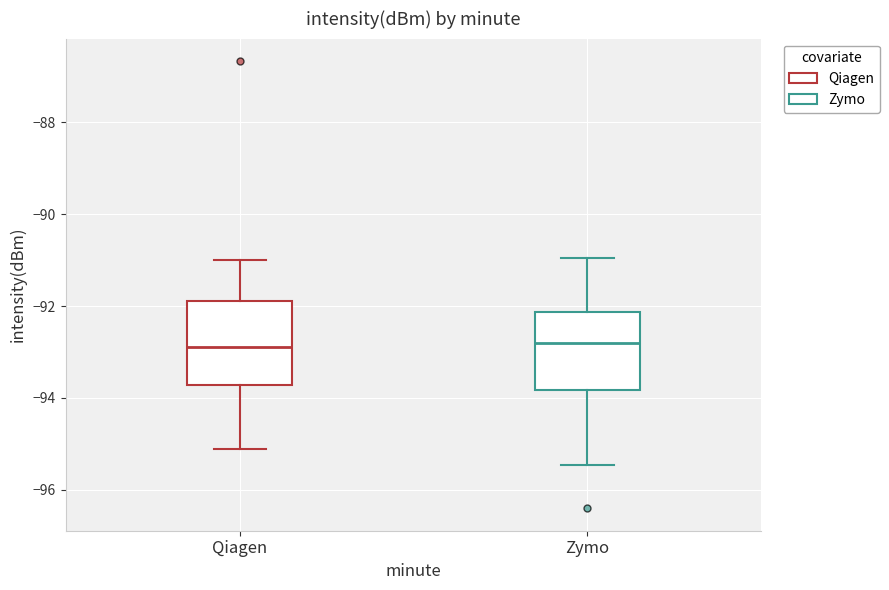

Reading left to right, transcribe this box plot: for each box, give where its median line is, the range the box spans, and where its two whiskers end, as read against the y-axis. The values are not printed on the chart, so give them approximately, as read against the axis.

Qiagen: median -92.8, box -93.8 to -92.0, whiskers -95.2 to -91.0
Zymo: median -92.8, box -93.8 to -92.2, whiskers -95.4 to -91.0